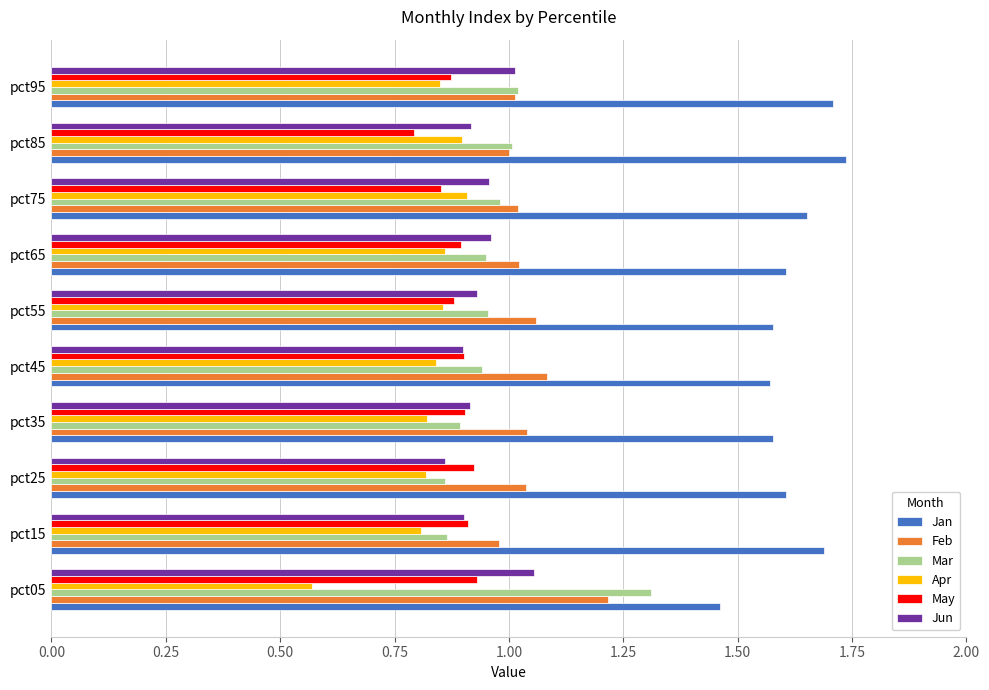

What is the difference between the maximum and second lowest values in the Mar series?

0.4